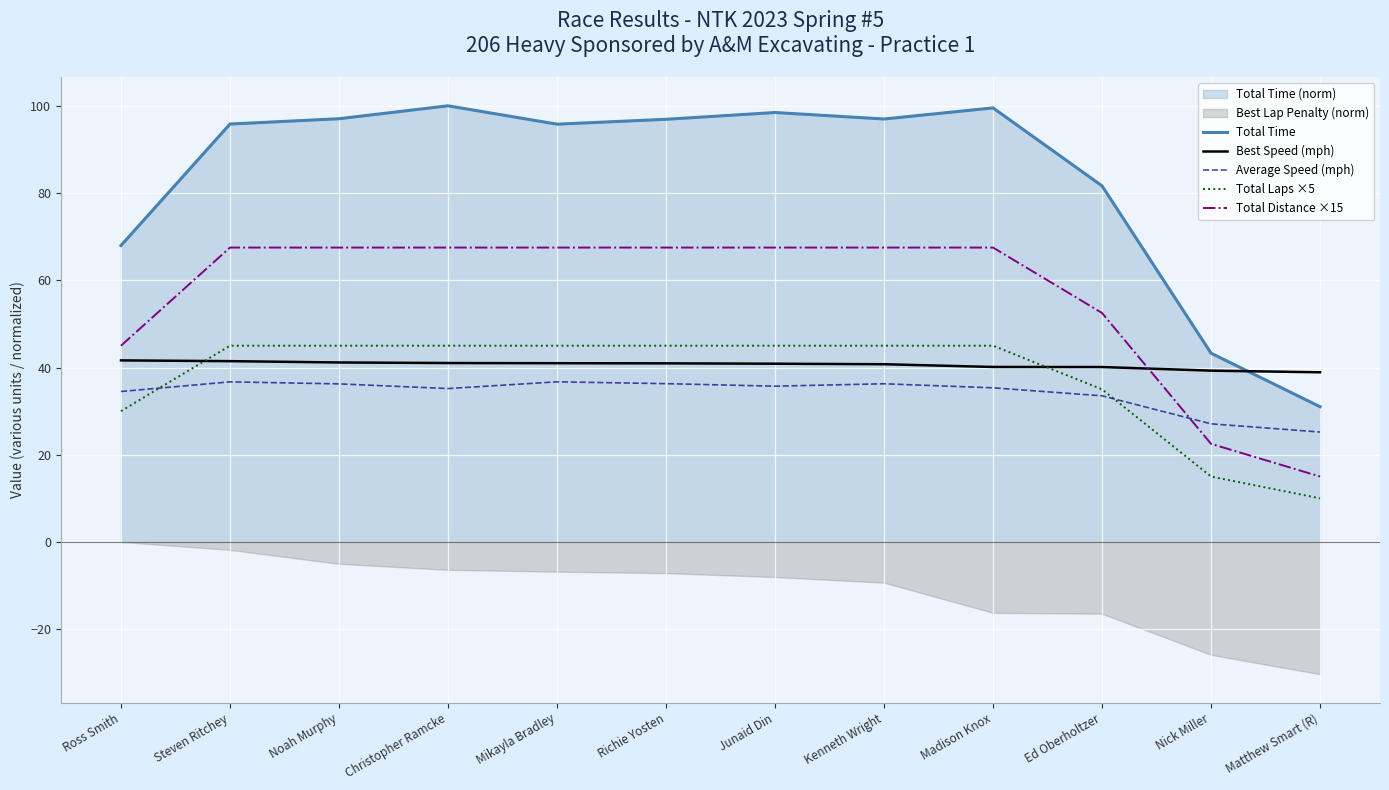

How many interior local valleys does the Average Speed (mph) series have?

2